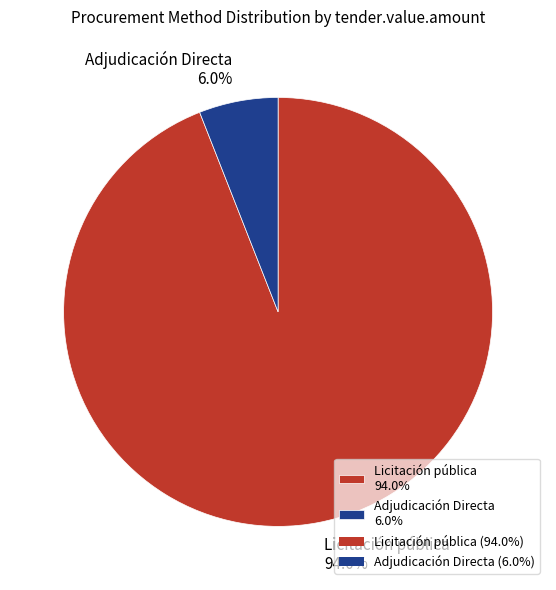

Rank the categories by value from lowest to highest.

Adjudicación Directa 6.0%, Licitación pública 94.0%